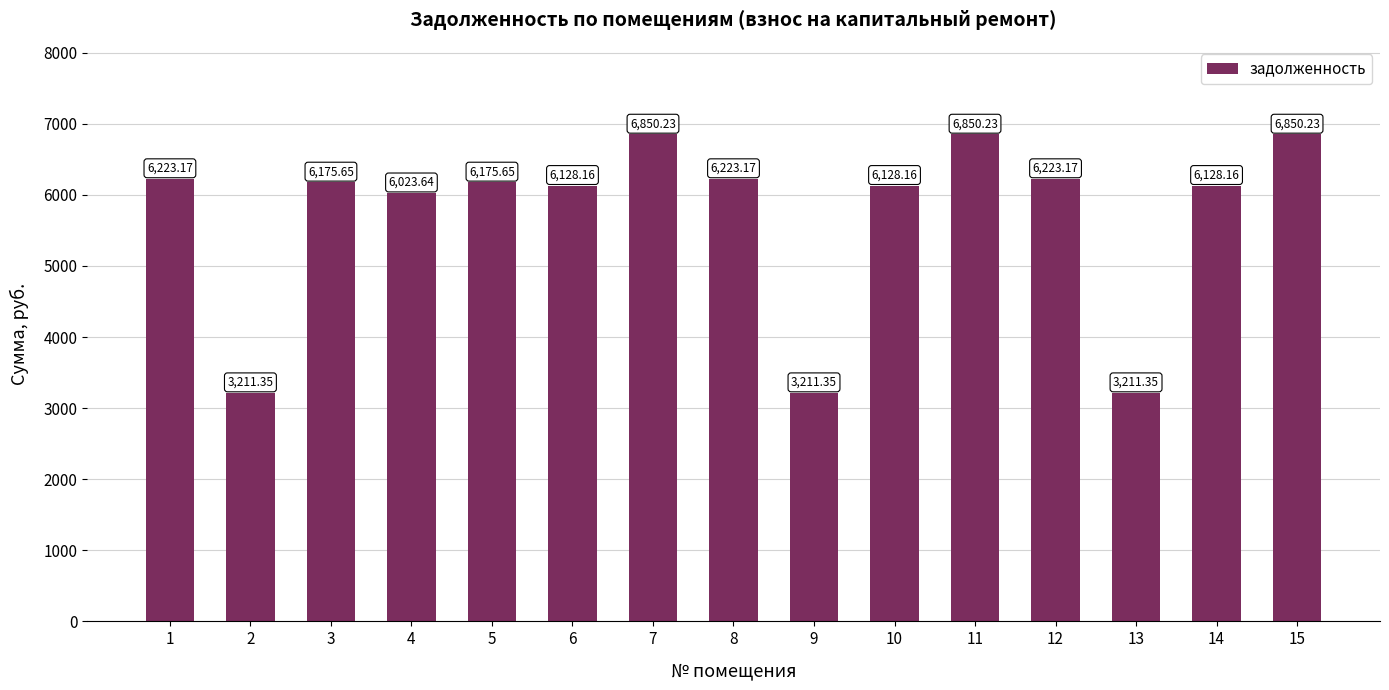

What is the greatest value displayed?

6850.2